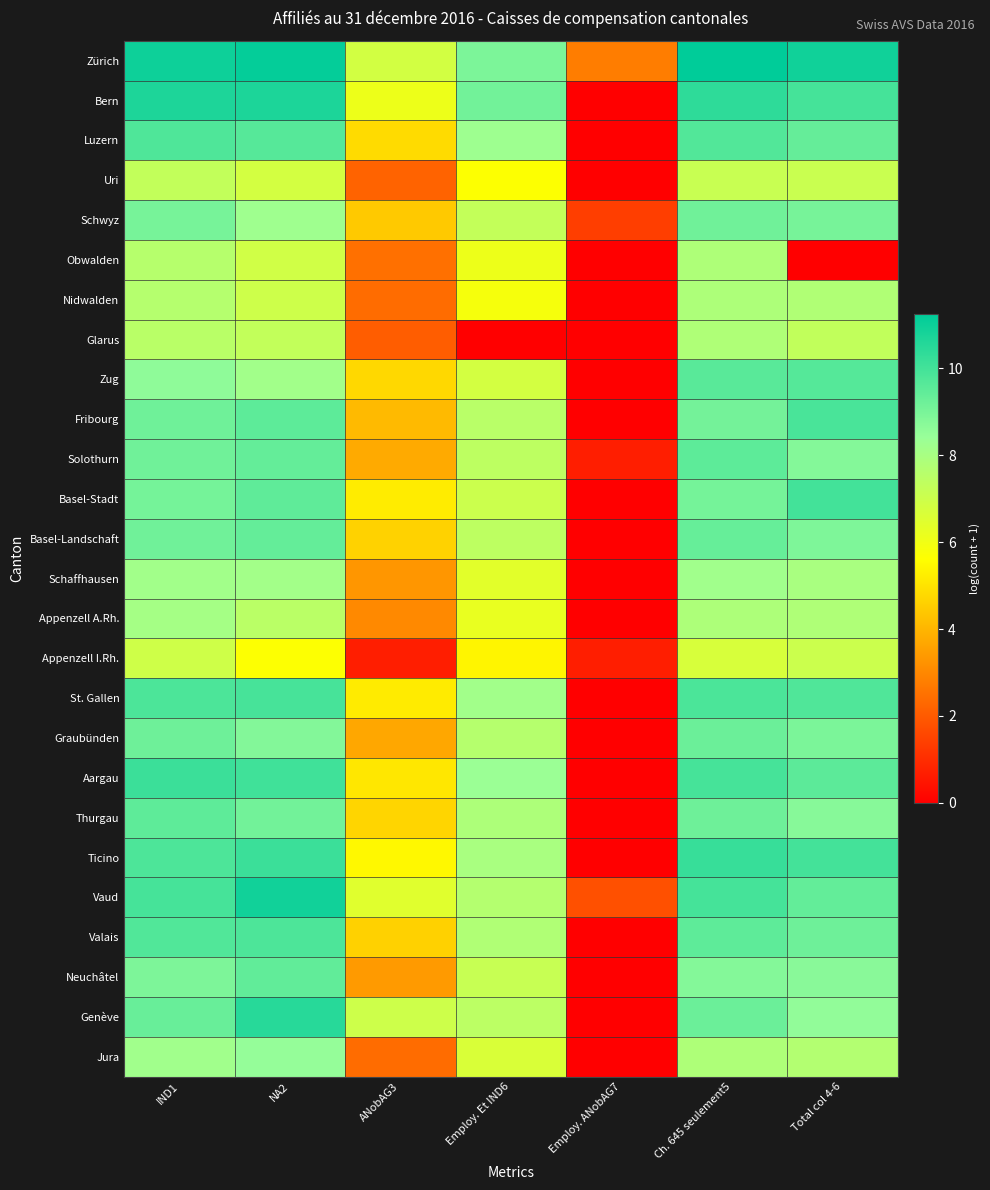

How many series are shown in this chart?

26